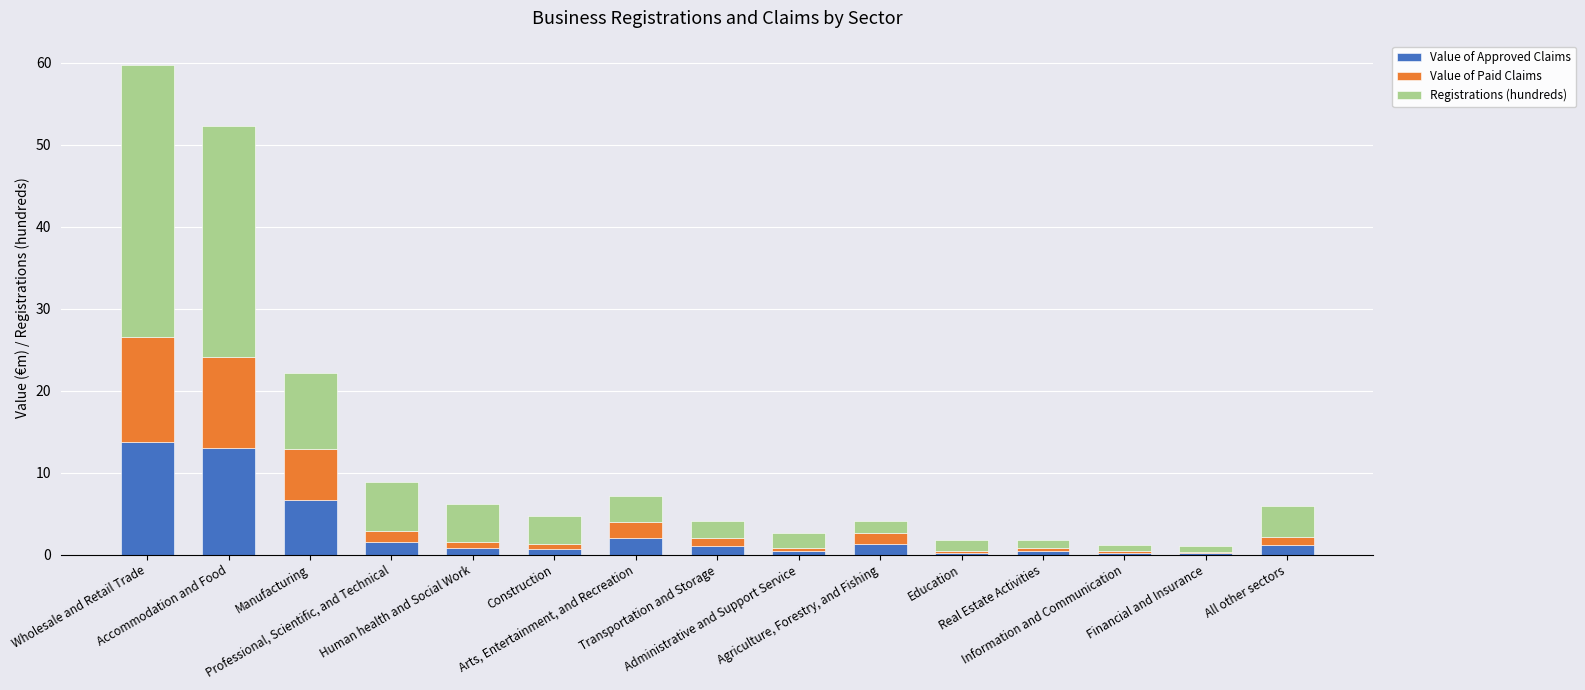

What are all the series names shown in the legend?

Value of Approved Claims, Value of Paid Claims, Registrations (hundreds)